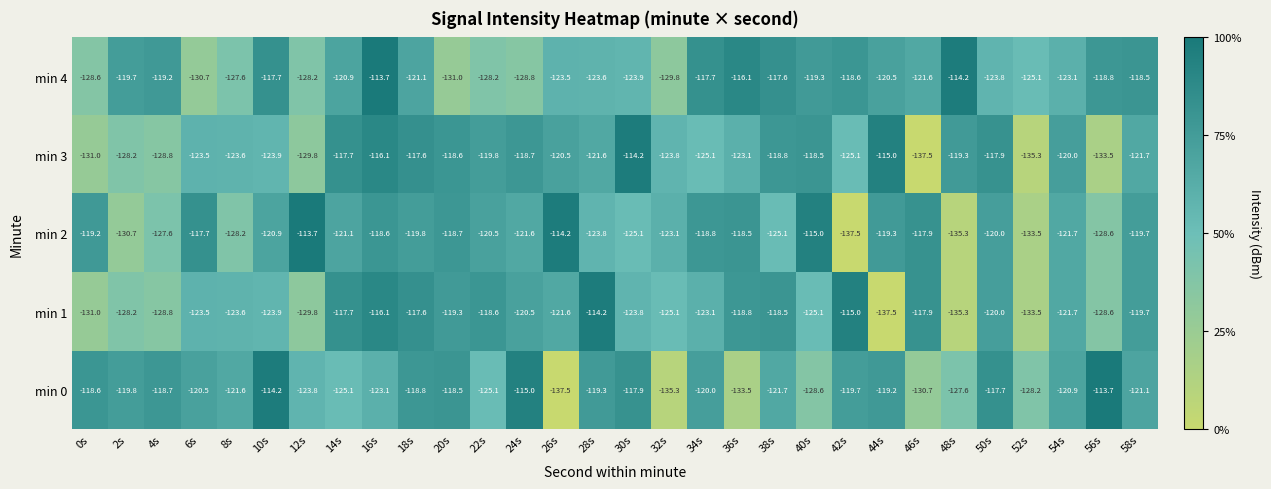

What is the sum of all min 1 values?

-3698.0